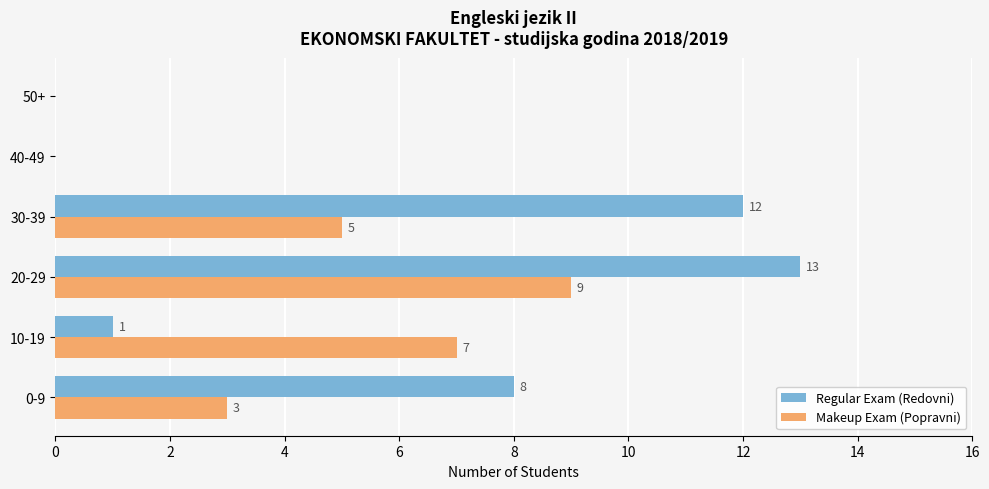

Is it true that Regular Exam (Redovni) equals 13 at 0-9?

False